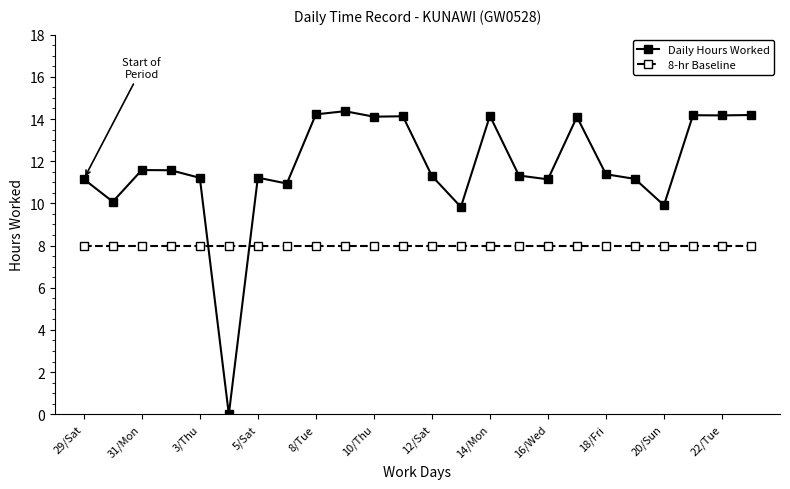

What is the value of the Daily Hours Worked point at the 7th from the left?

11.2